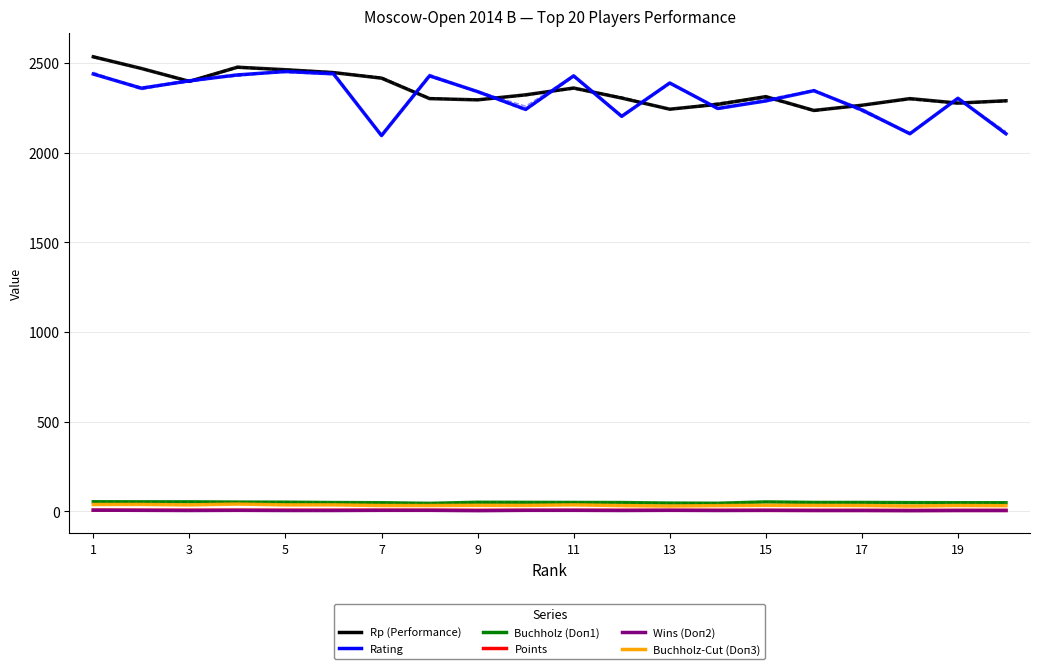

Which series has the largest total across all categories?

Rp (Performance)